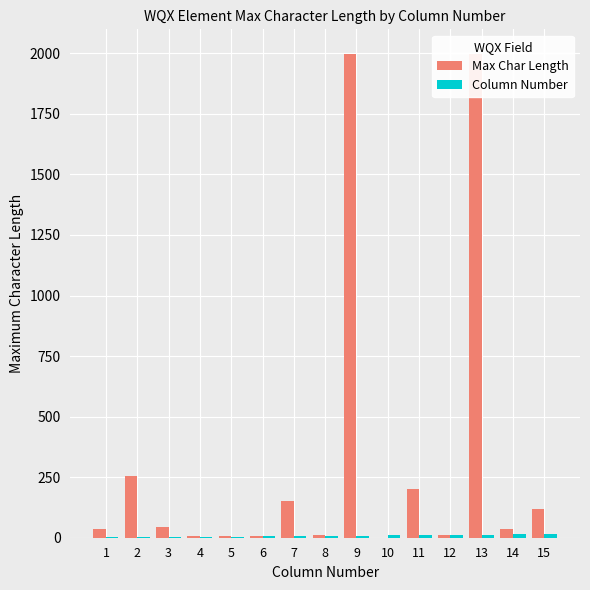

What is the difference between the maximum and minimum values in the Column Number series?

14